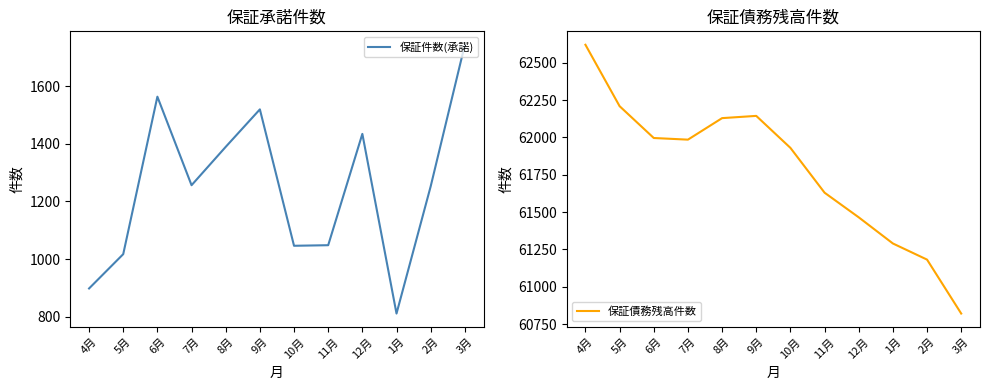

True or false: 保証件数(承諾) and 保証債務残高件数 intersect in this chart.

False